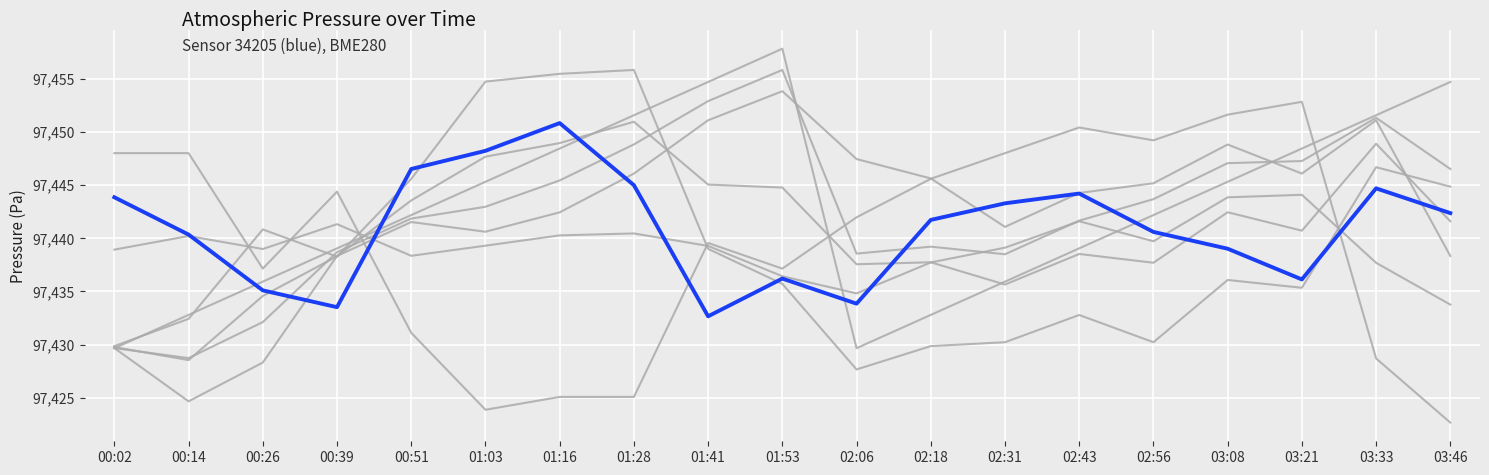

Count the number of categories in the chart.

19